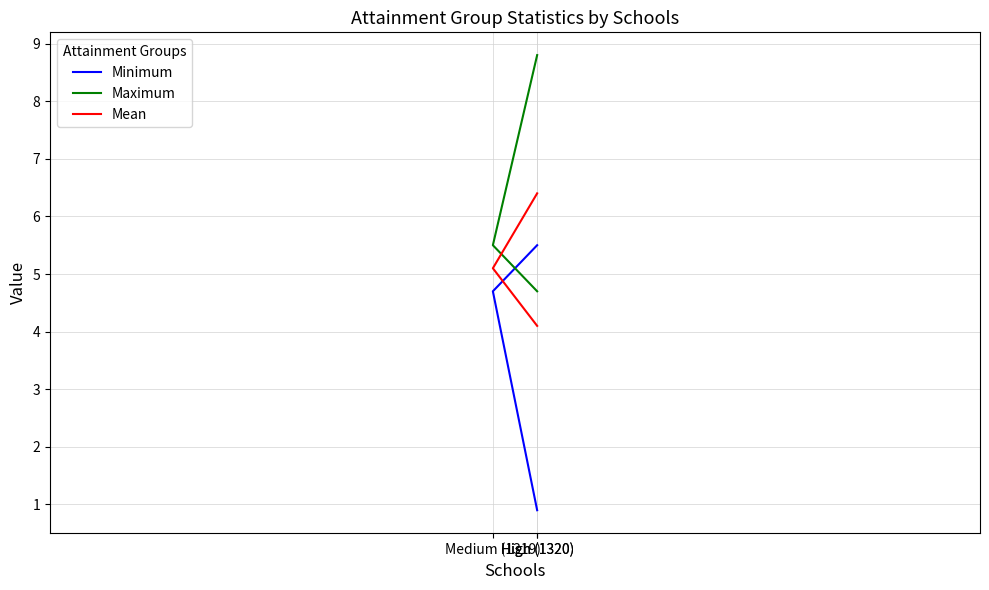

How many values in the Mean series exceed 5?

2